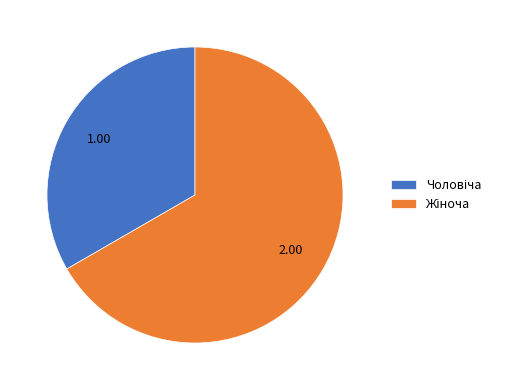

Does any single category account for the majority?

Yes